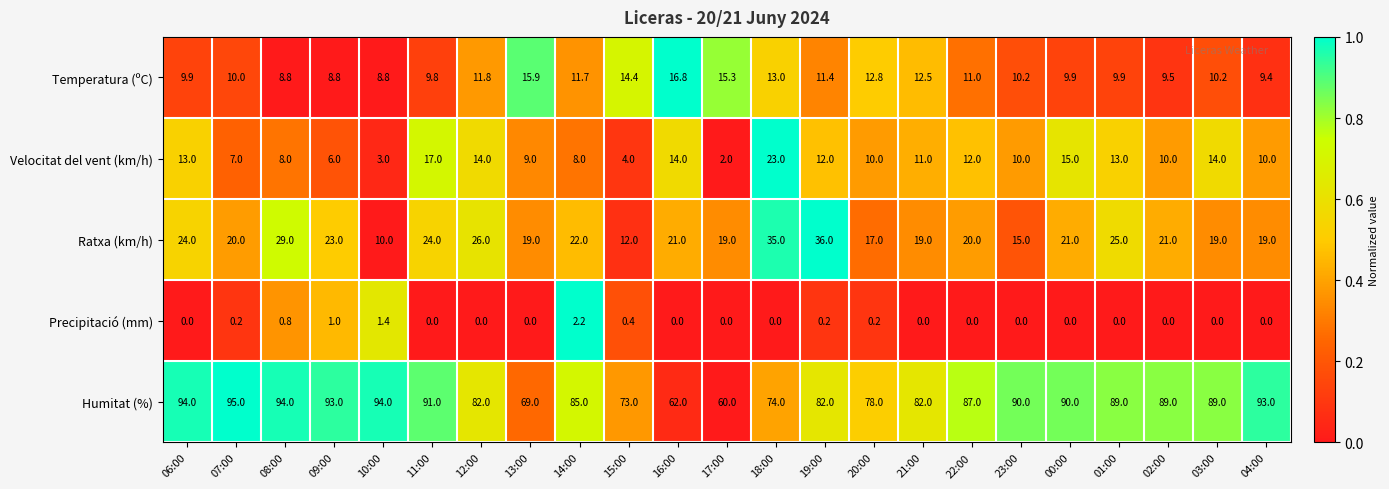

Between 14:00 and 20:00, which series saw the biggest shift?

Humitat (%)